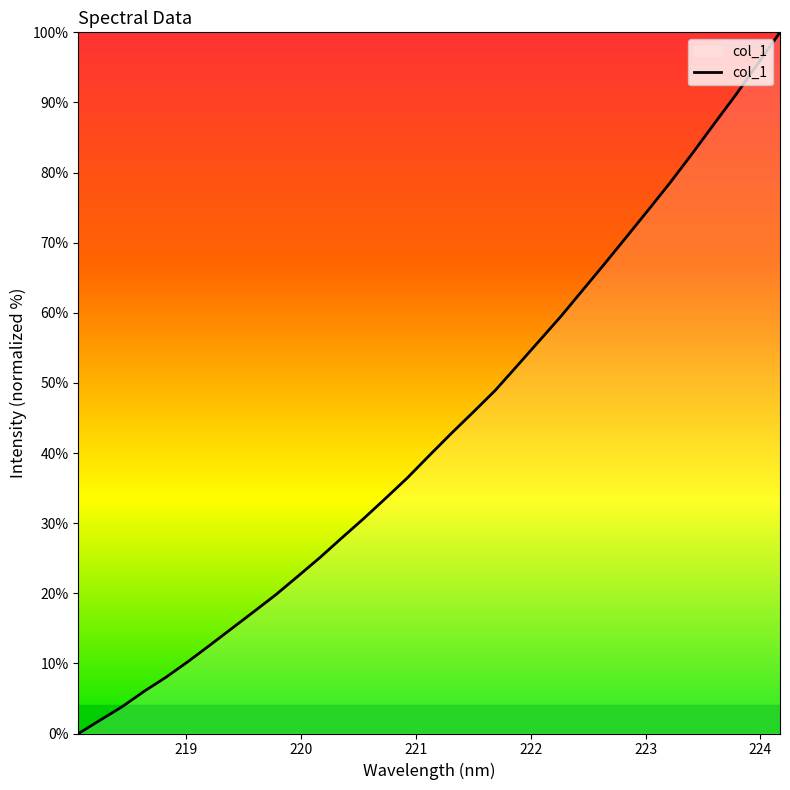

How many series are shown in this chart?

1